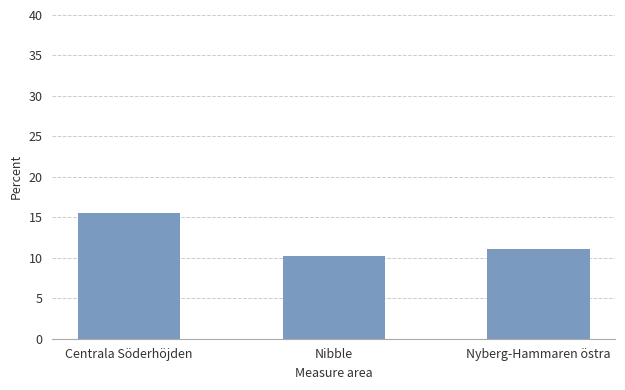

The chart shows a value of 18.4 at Nibble. True or false?

False